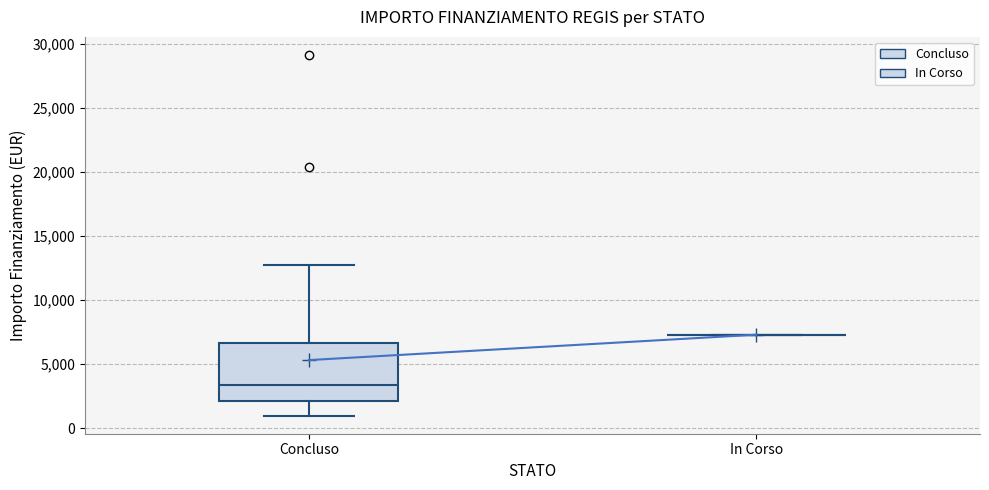

Which box is the tallest, from its lower edge to its upper edge?

Concluso